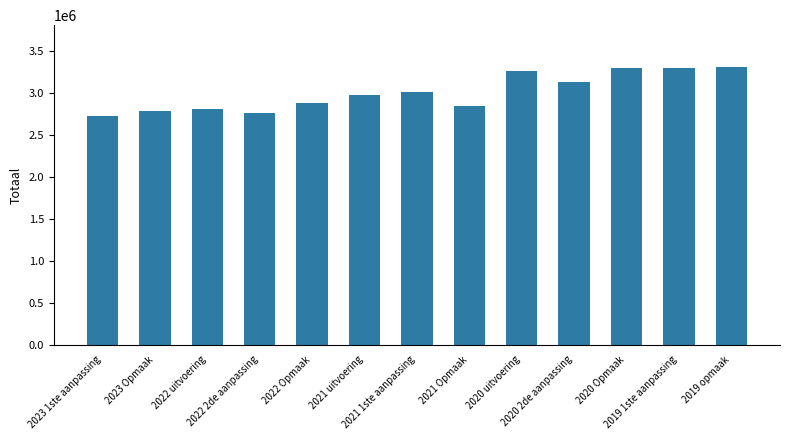

What is the change in value from 2022 Opmaak to 2019 opmaak?

+428072